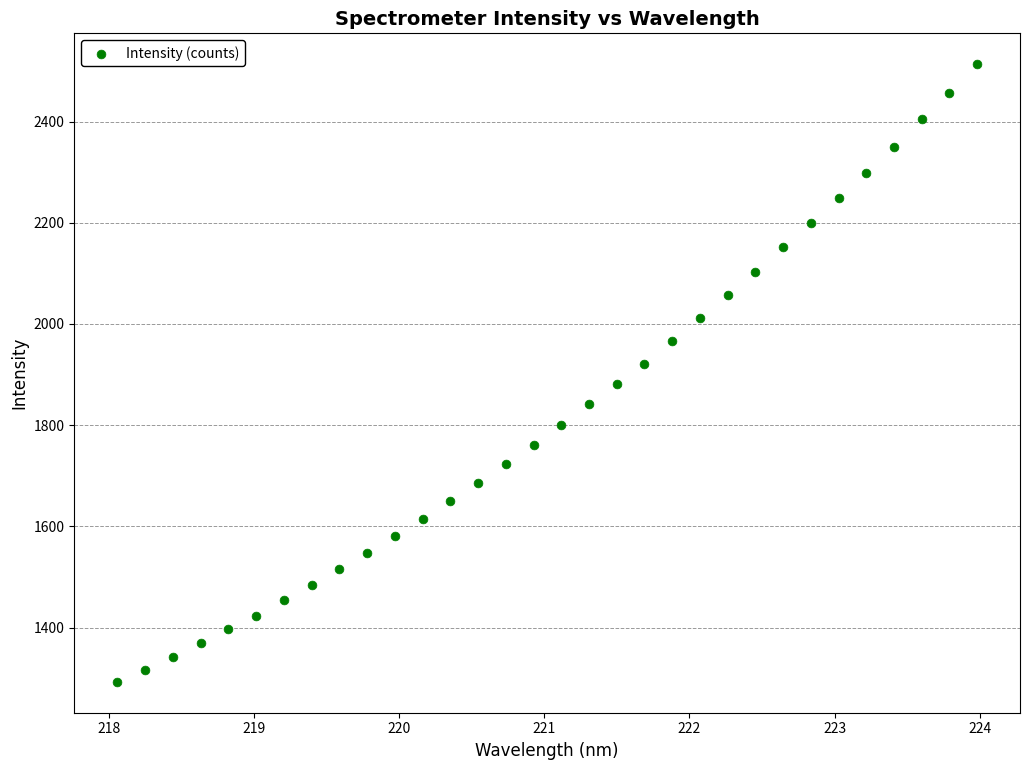

What is the range of Y values (max minus min)?

1220.5